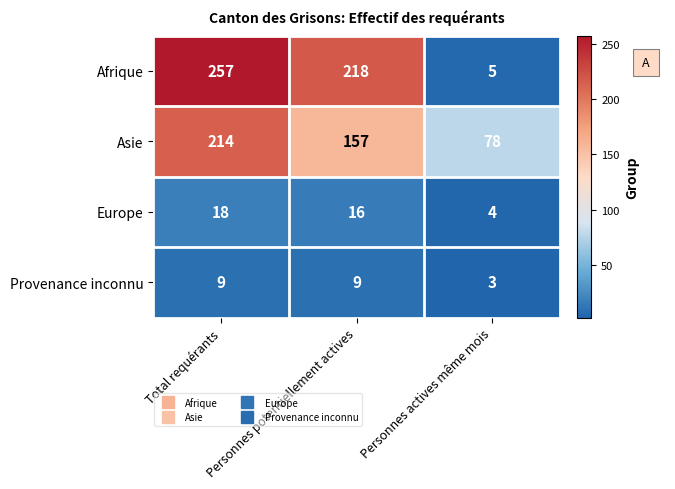

Is it true that Europe equals 4 at Personnes actives même mois?

True